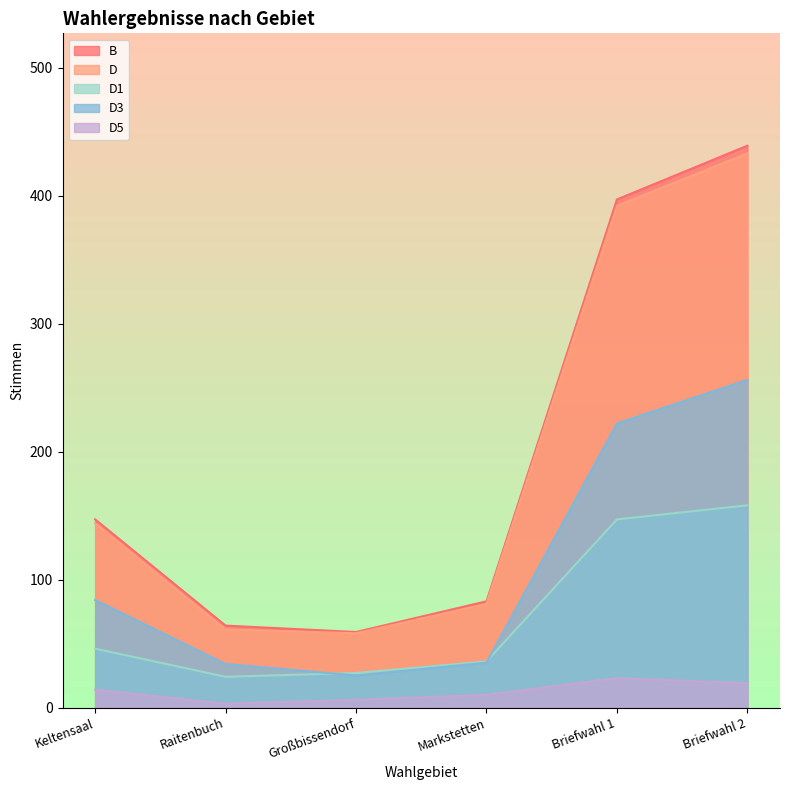

Reading right to left, list all the values displayed in this chart.

B: 439	397	83	59	64	147
D: 433	392	81	58	61	144
D1: 158	147	36	27	24	46
D3: 256	222	35	25	34	84
D5: 19	23	10	6	3	14